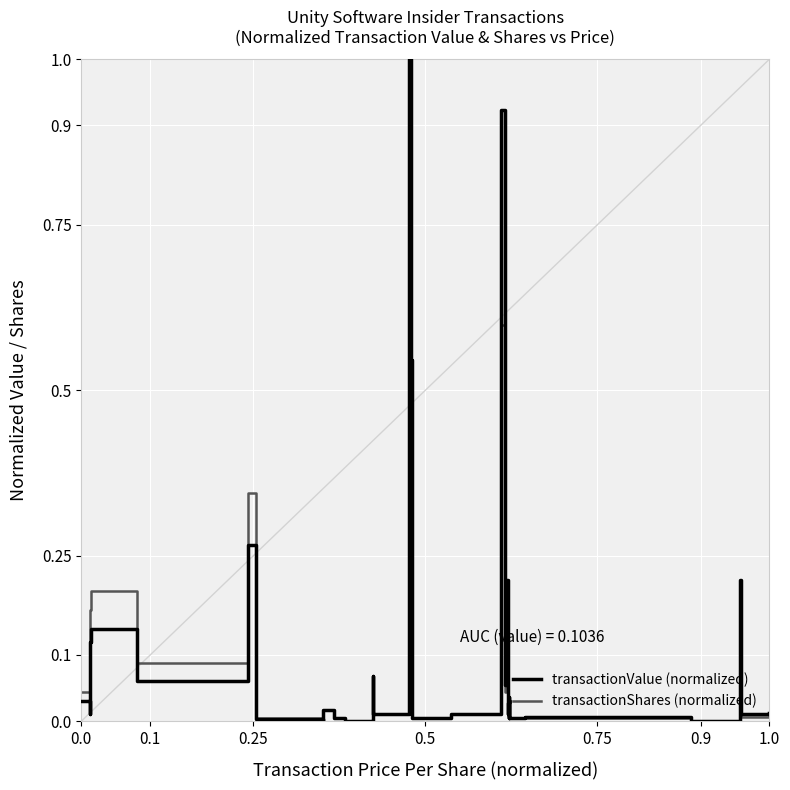

List the series in order of their overall mean, highest first.

transactionValue (normalized), transactionShares (normalized)